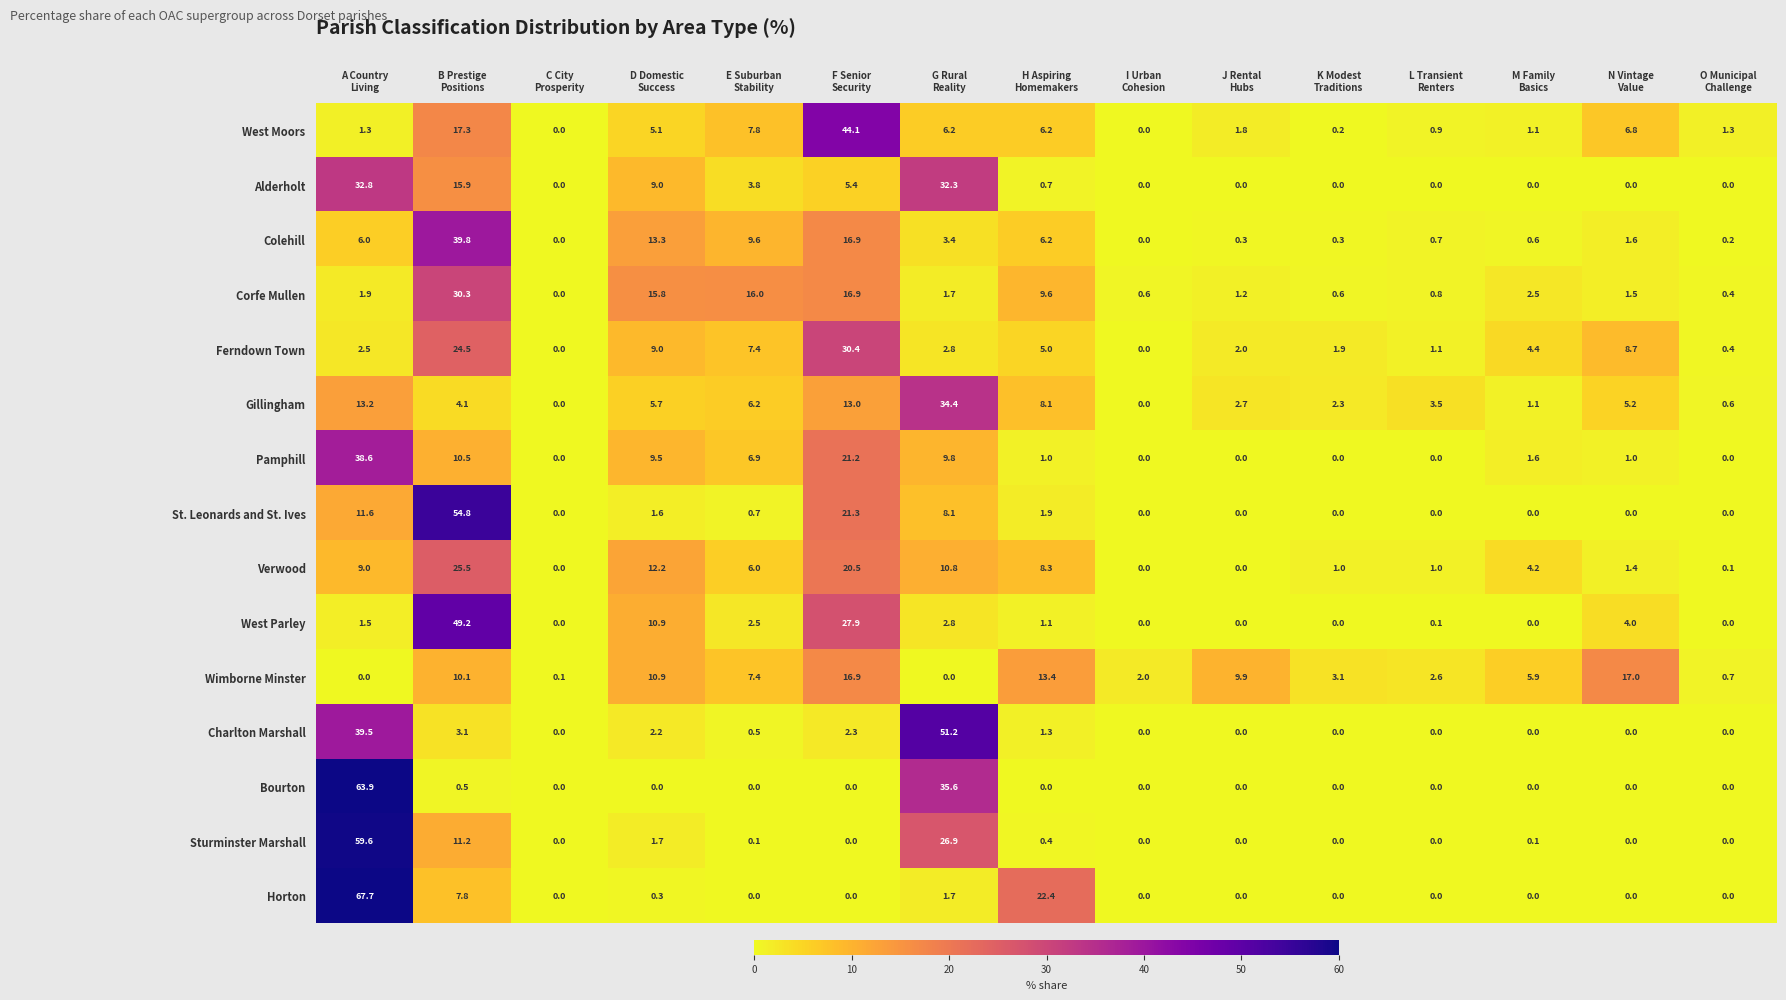

What is the difference between the maximum and second lowest values in the Corfe Mullen series?

29.9